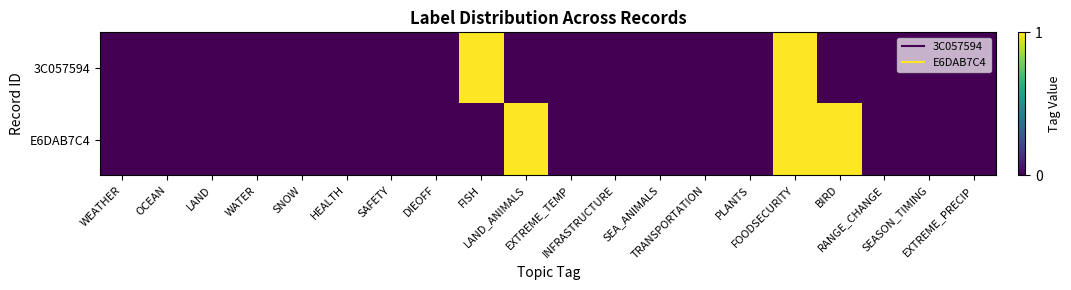

List the series in order of their overall mean, lowest first.

3C057594, E6DAB7C4